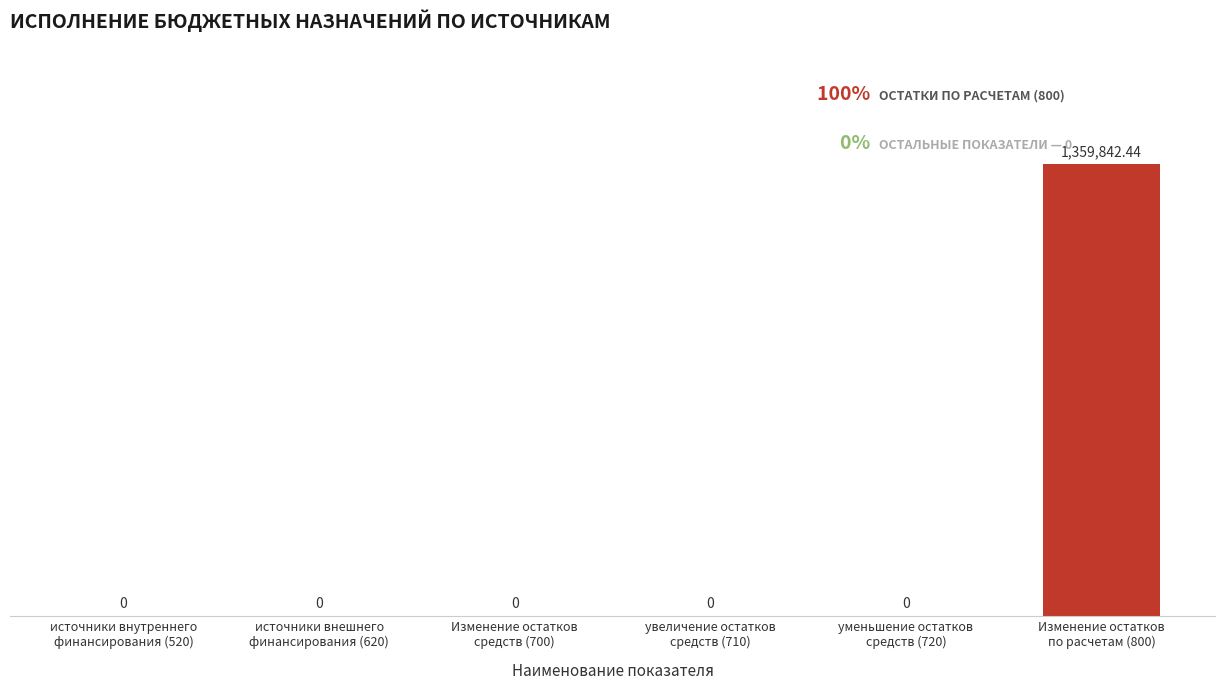

Reading right to left, list all the values displayed in this chart.

Изменение остатков
по расчетам (800)=1359842.4	уменьшение остатков
средств (720)=0.0	увеличение остатков
средств (710)=0.0	Изменение остатков
средств (700)=0.0	источники внешнего
финансирования (620)=0.0	источники внутреннего
финансирования (520)=0.0